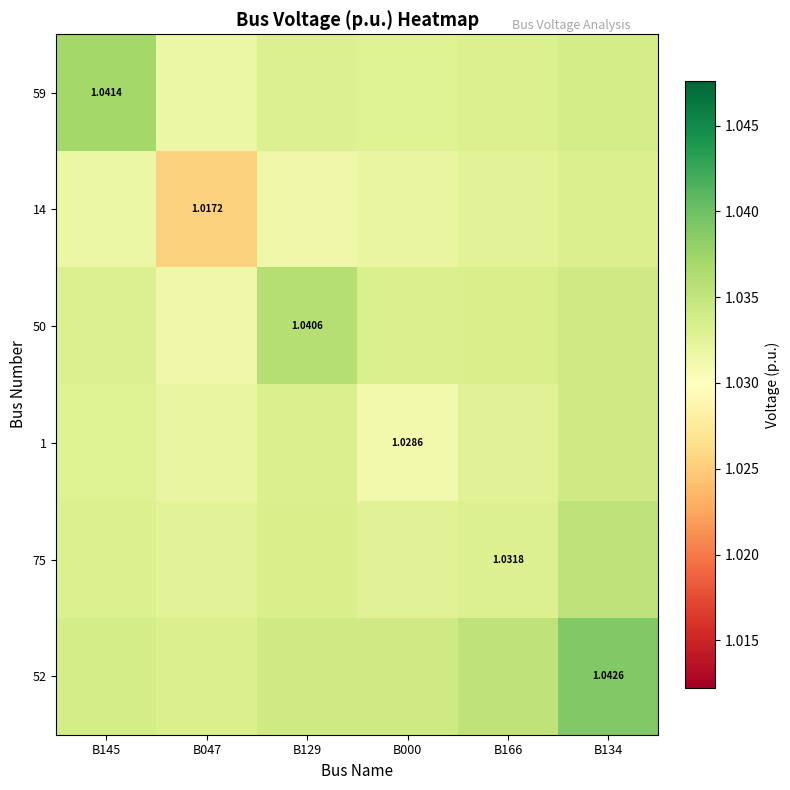

Is it true that 50 equals 1.0 at B129?

True